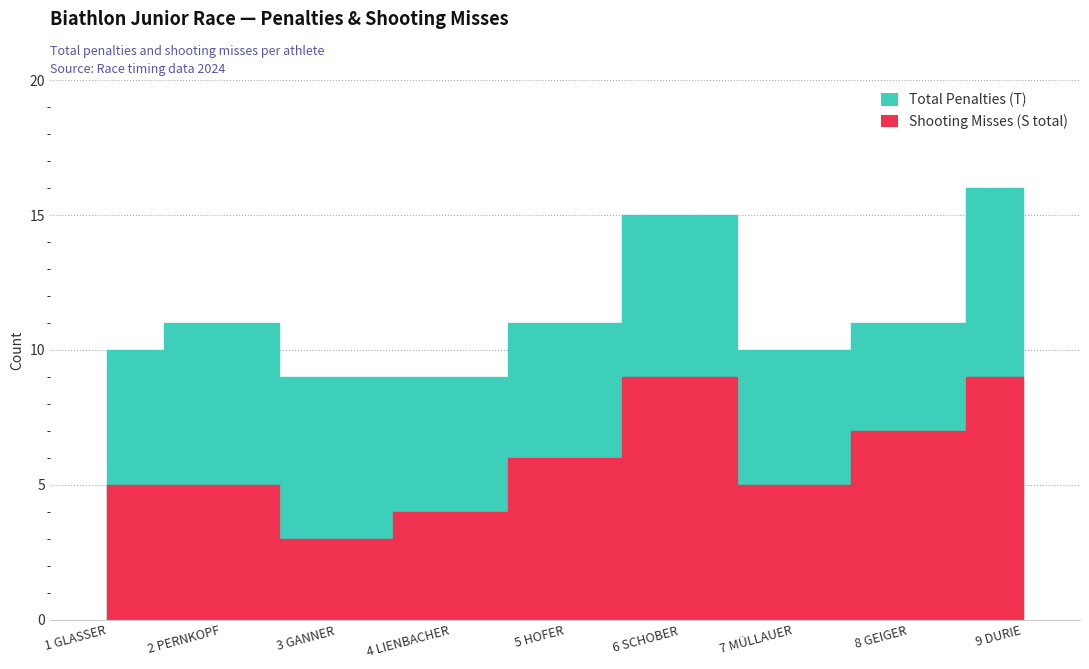

List the series in order of their peak value, lowest first.

Shooting Misses (S total), Total Penalties (T)